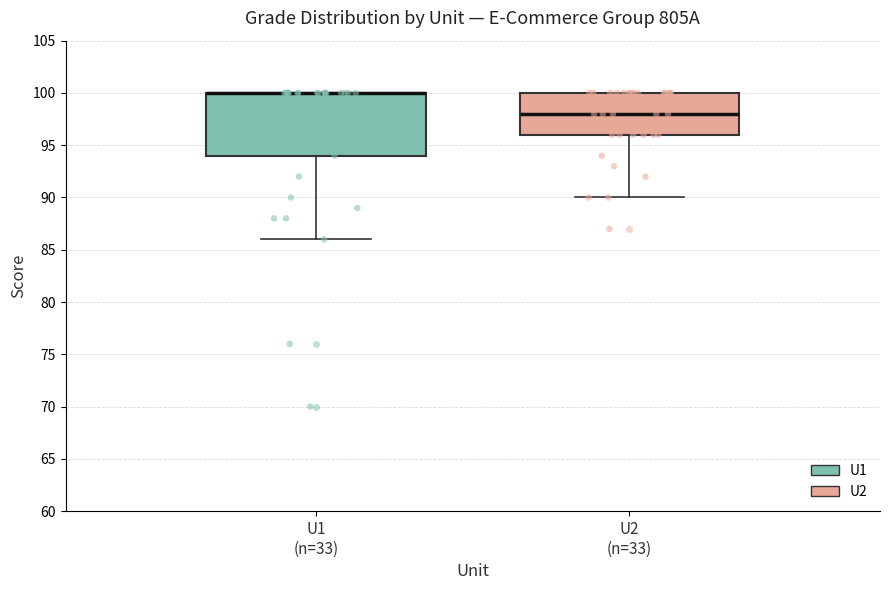

Reading left to right, transcribe this box plot: for each box, give where its median line is, the range the box spans, and where its two whiskers end, as read against the y-axis. The values are not printed on the chart, so give them approximately, as read against the axis.

U1 (n=33): median 100 (drawn on the box's upper edge), box 94 to 100, whiskers 86 to 100
U2 (n=33): median 98, box 96 to 100, whiskers 90 to 100